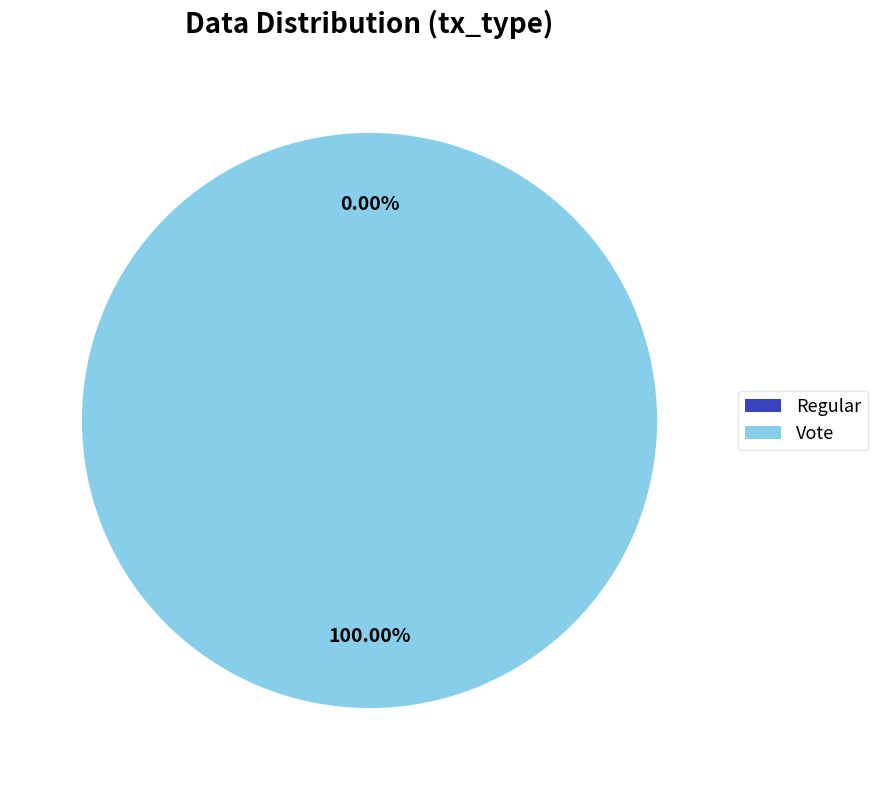

To the nearest percent, what percentage of the pie is Vote?

100%